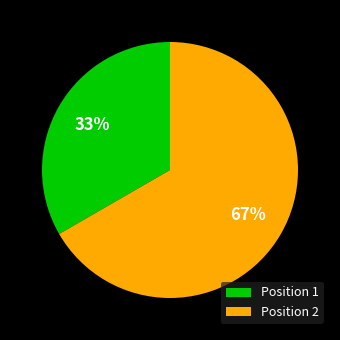

Which has a higher value, Position 1 or Position 2?

Position 2